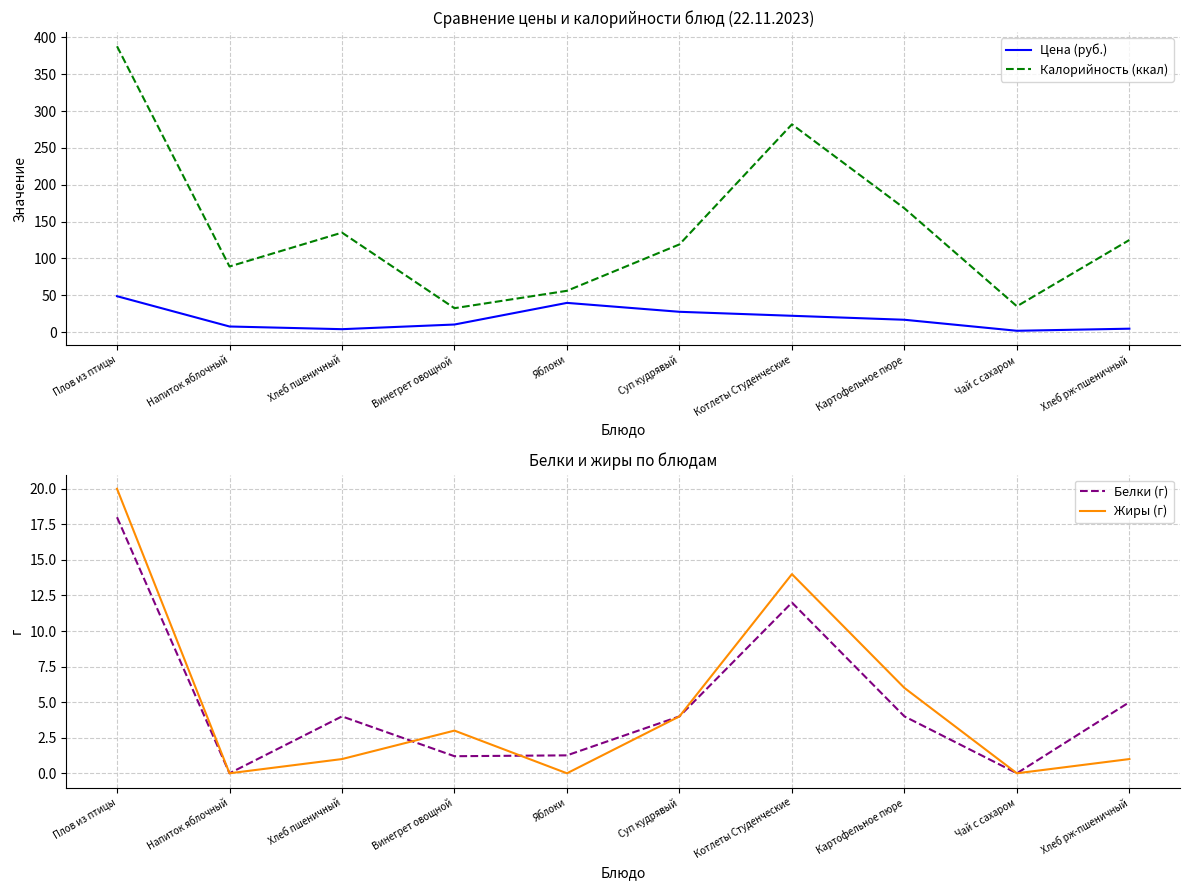

How many series are shown in this chart?

4